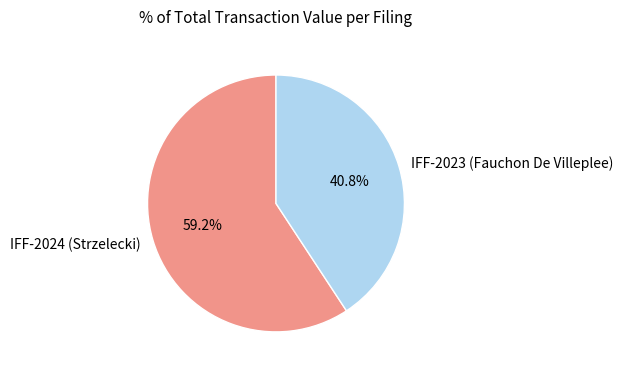

To the nearest percent, what is the difference between the largest and smallest slice percentages?

18%